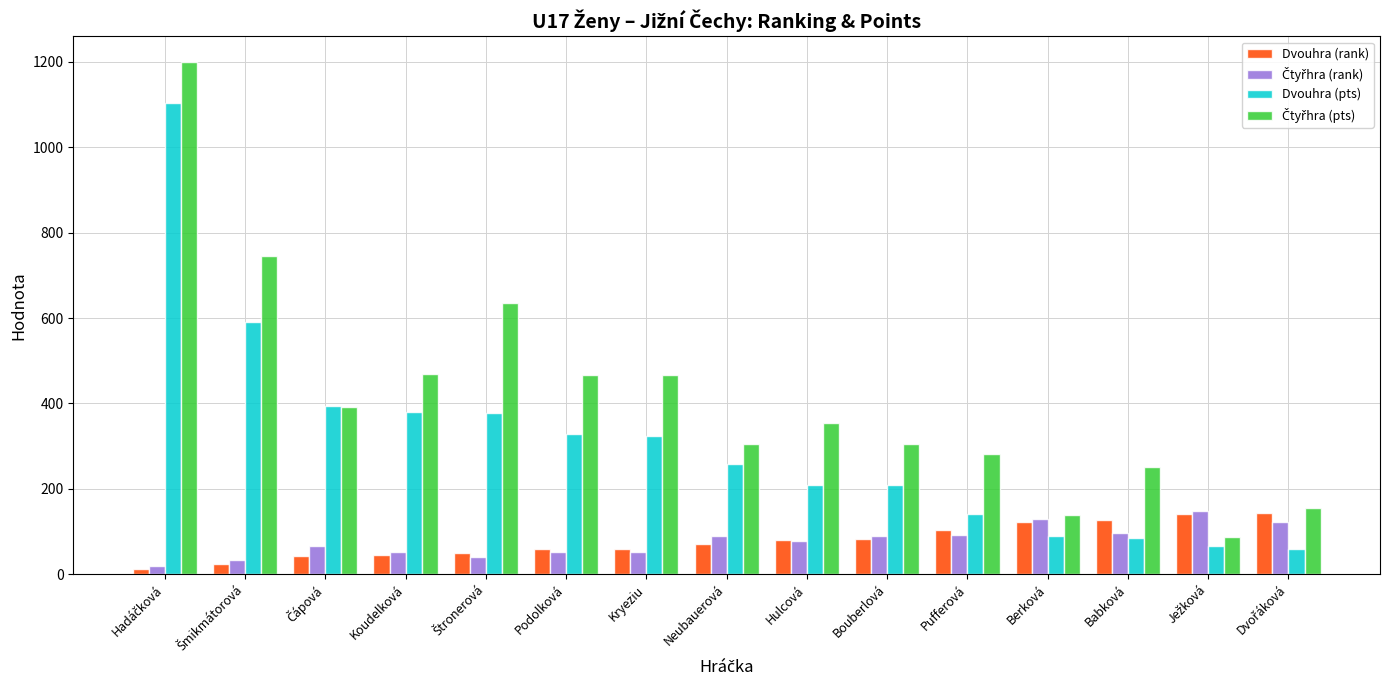

Is it true that Dvouhra (pts) equals 448 at Podolková?

False